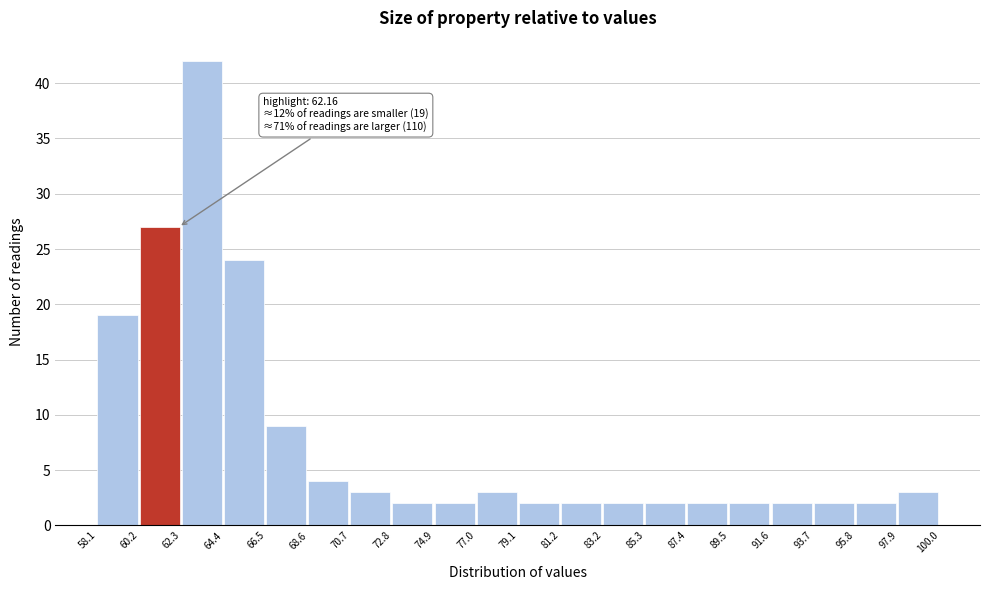

Over which range of the x-axis is the bar tallest?

62.3 to 64.4